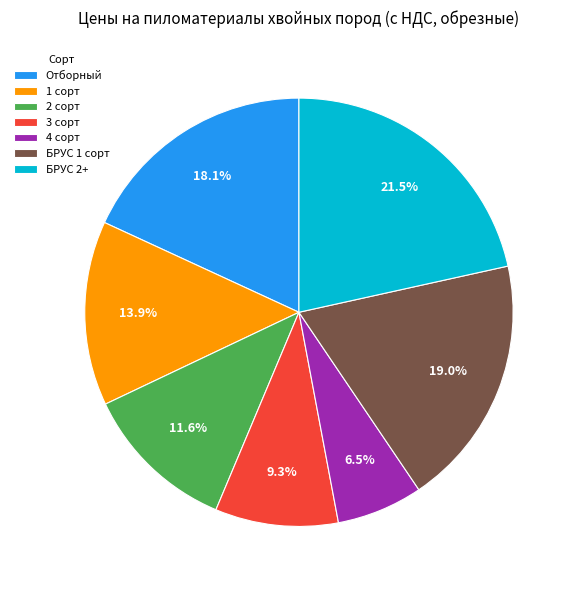

True or false: 3 сорт accounts for 1% of the total.

False